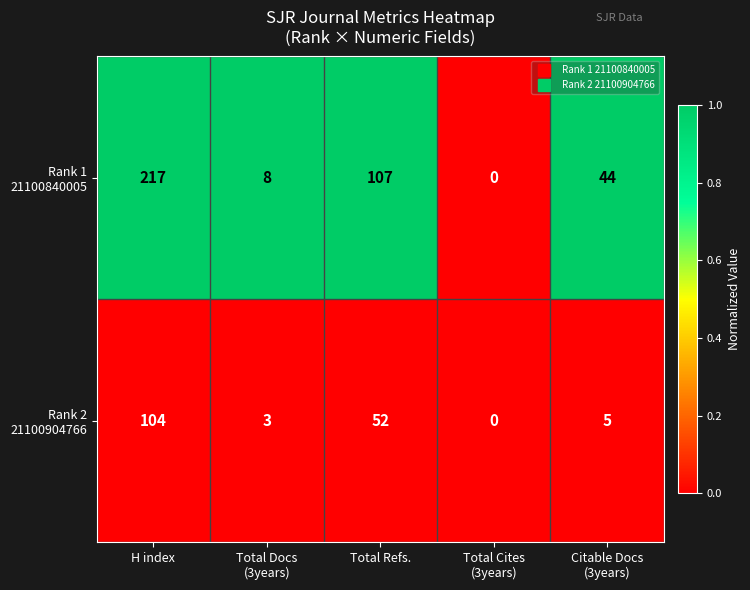

At which category does the chart reach its peak across all series?

H index